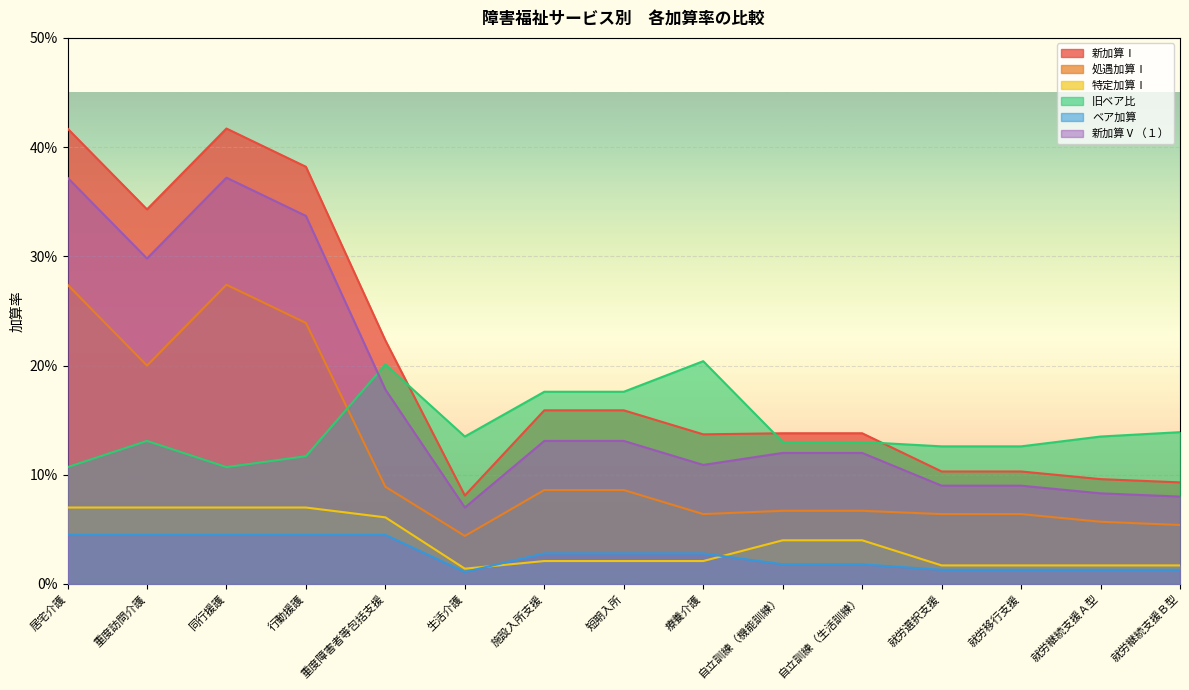

Reading left to right, extract all data points from this chart.

新加算Ⅰ: 0.4	0.3	0.4	0.4	0.2	0.1	0.2	0.2	0.1	0.1	0.1	0.1	0.1	0.1	0.1
処遇加算Ⅰ: 0.3	0.2	0.3	0.2	0.1	0.0	0.1	0.1	0.1	0.1	0.1	0.1	0.1	0.1	0.1
特定加算Ⅰ: 0.1	0.1	0.1	0.1	0.1	0.0	0.0	0.0	0.0	0.0	0.0	0.0	0.0	0.0	0.0
旧ベア比: 0.1	0.1	0.1	0.1	0.2	0.1	0.2	0.2	0.2	0.1	0.1	0.1	0.1	0.1	0.1
ベア加算: 0.0	0.0	0.0	0.0	0.0	0.0	0.0	0.0	0.0	0.0	0.0	0.0	0.0	0.0	0.0
新加算Ⅴ（１）: 0.4	0.3	0.4	0.3	0.2	0.1	0.1	0.1	0.1	0.1	0.1	0.1	0.1	0.1	0.1